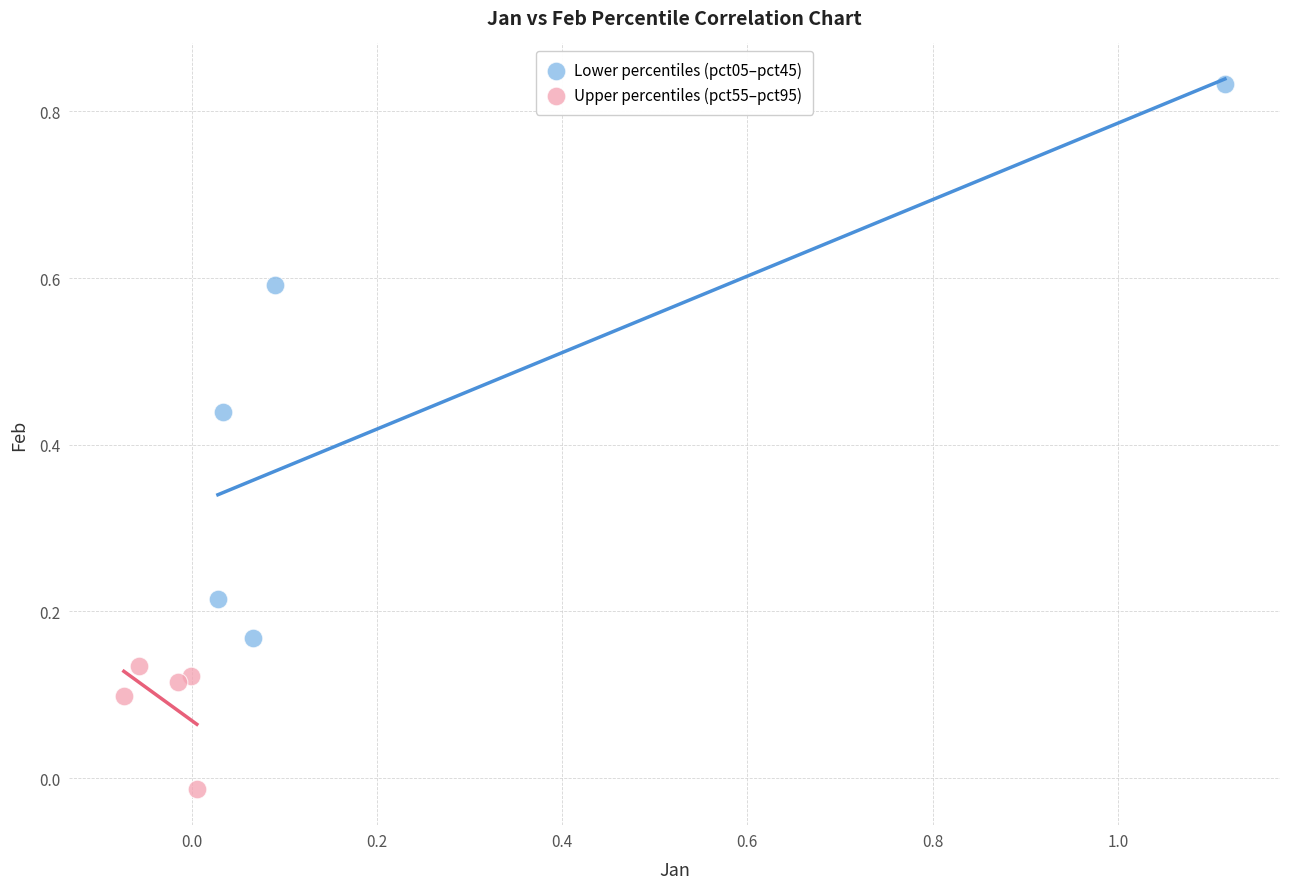

Which series contains the lowest Y value?

Upper percentiles (pct55–pct95)